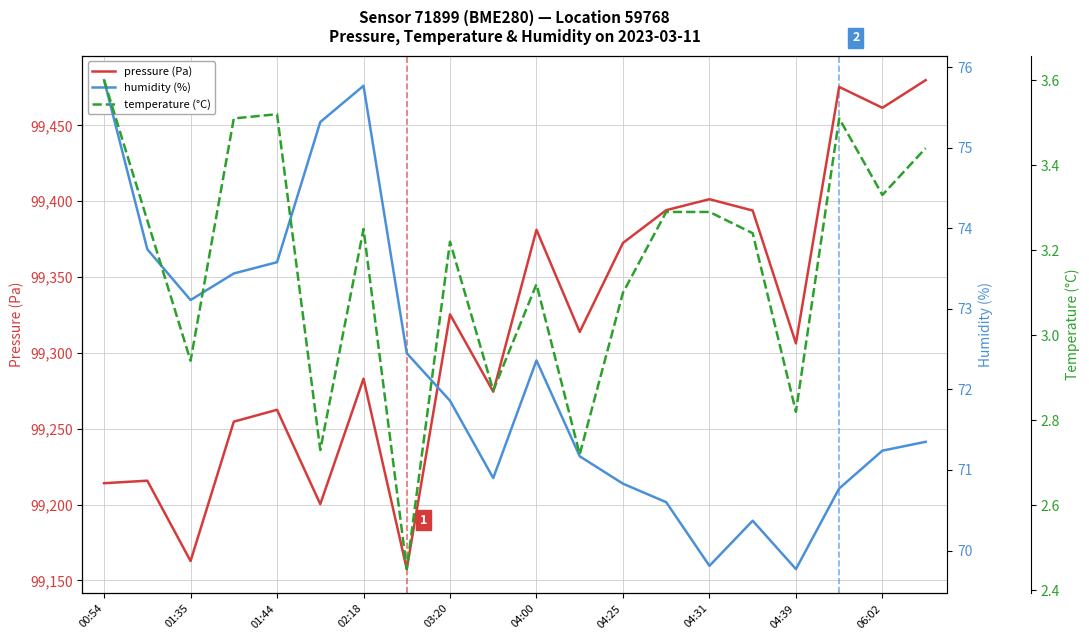

Is it true that pressure (Pa) equals 99306.3 at 04:39?

True